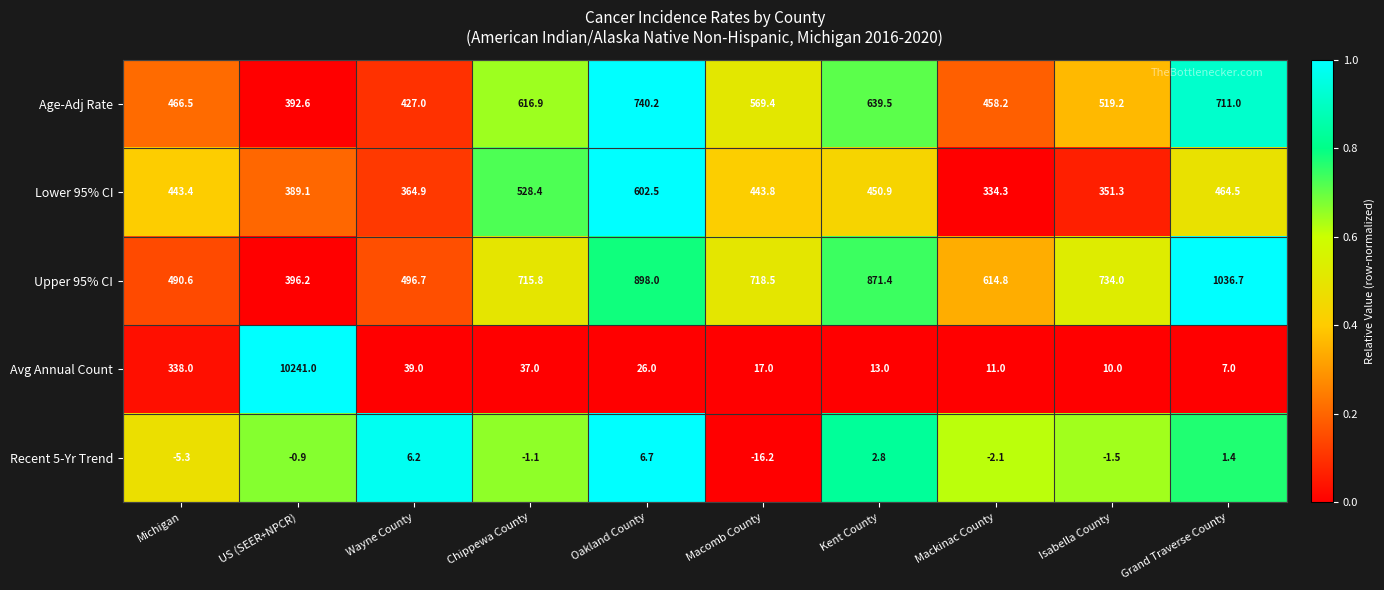

What is the spread (max minus min) of values at Grand Traverse County?

1035.3